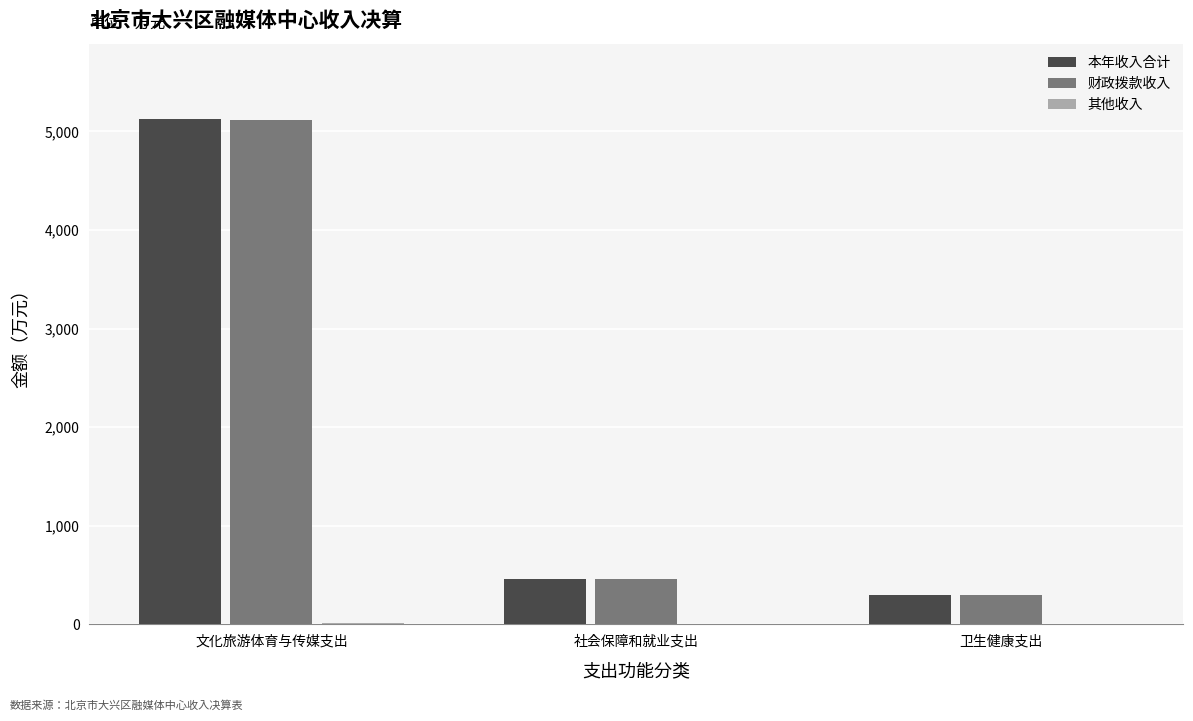

The value of 本年收入合计 at 卫生健康支出 is 302.1. True or false?

True